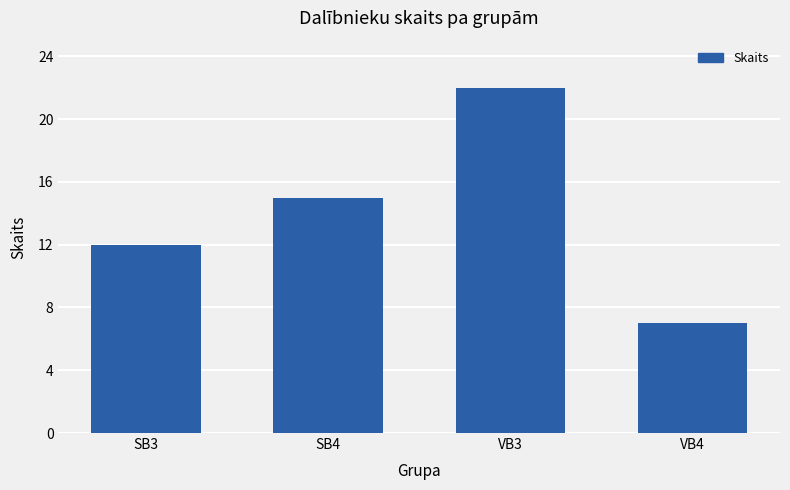

How many values are below 15?

2